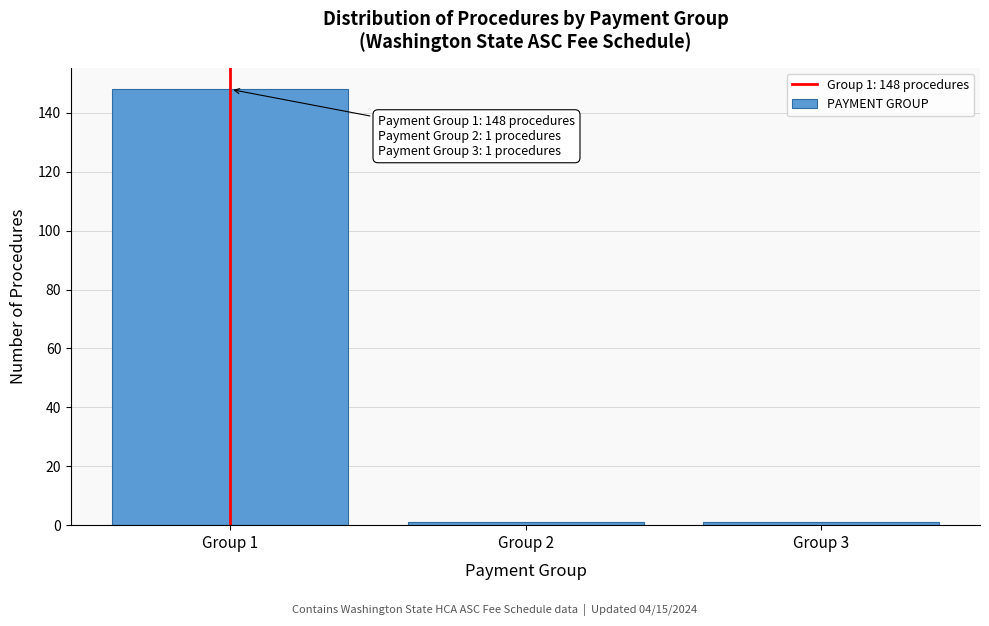

Reading left to right, extract all data points from this chart.

Group 1=148	Group 2=1	Group 3=1